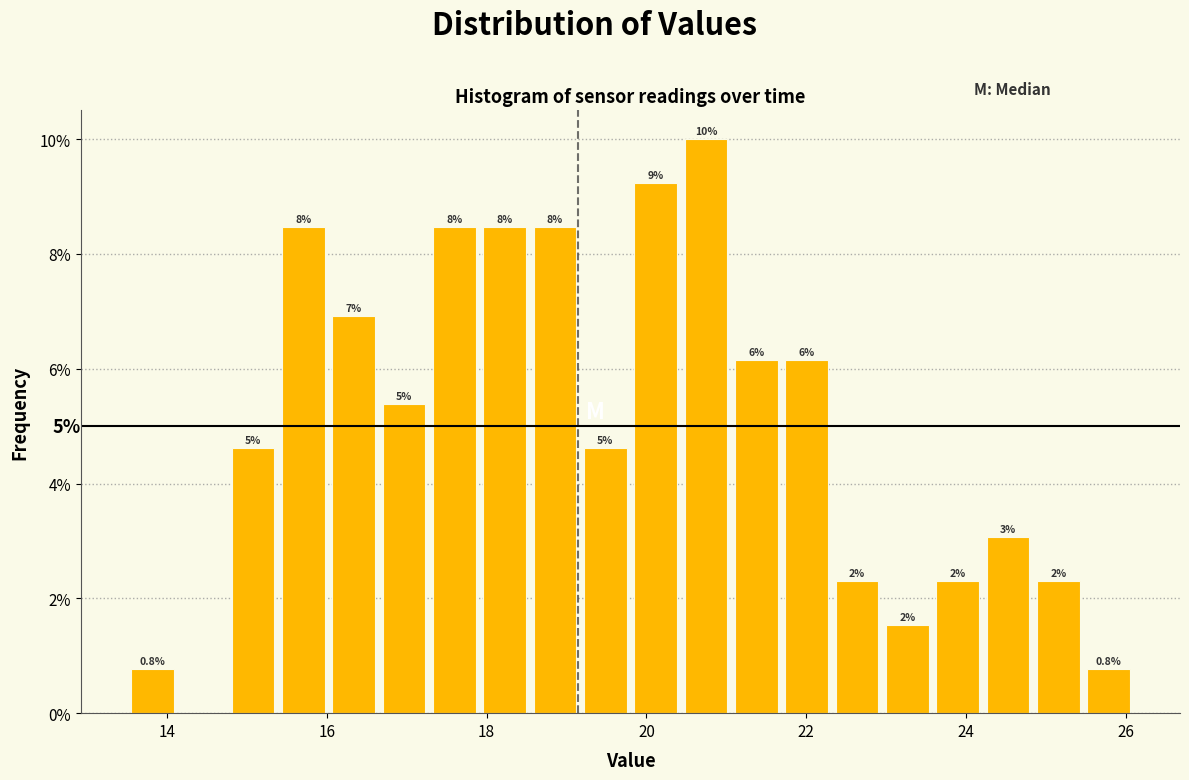

Read against the x-axis, roughly where is the centre of the tallest bar?

20.8